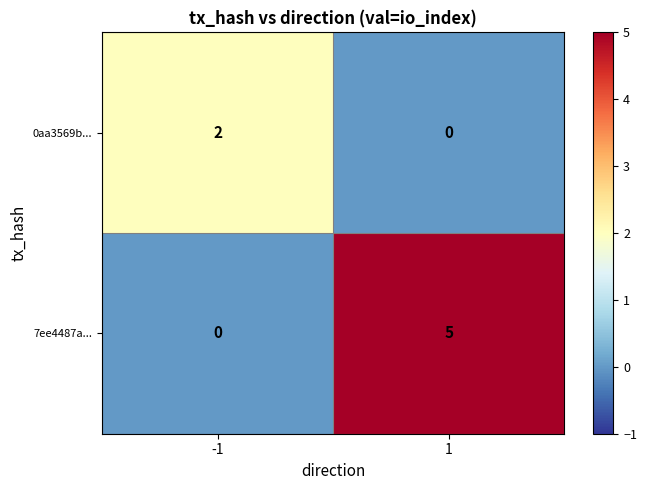

The 7ee4487a... series shows 0 at -1. True or false?

True